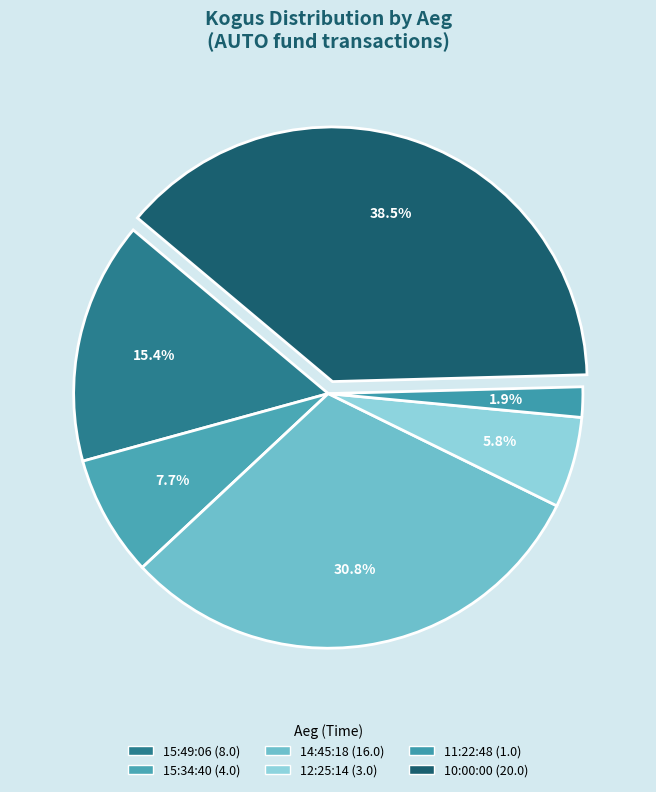

Rank the categories by value from lowest to highest.

11:22:48, 12:25:14, 15:34:40, 15:49:06, 14:45:18, 10:00:00